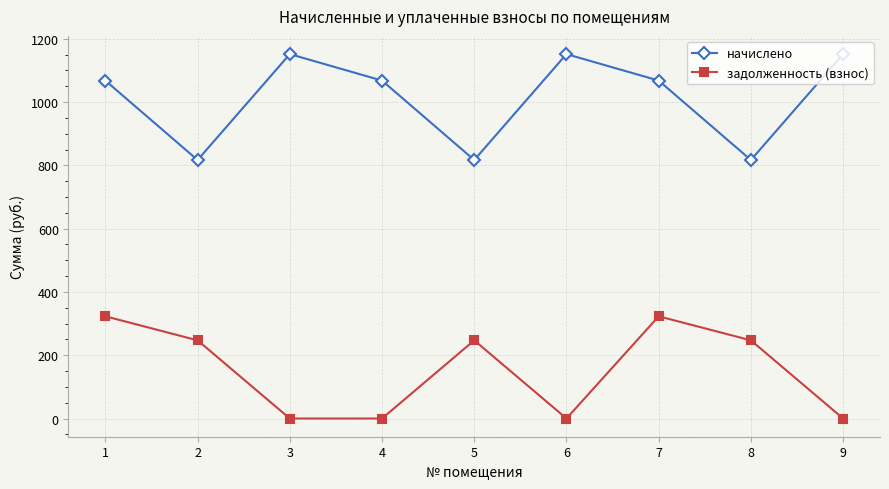

Where is the first local maximum for начислено?

3